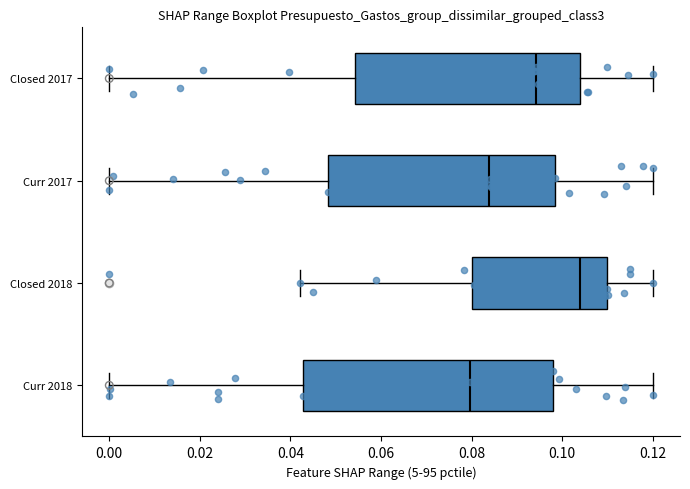

Comparing the boxes themselves (not the whiskers), which one is the widest?

Curr 2018